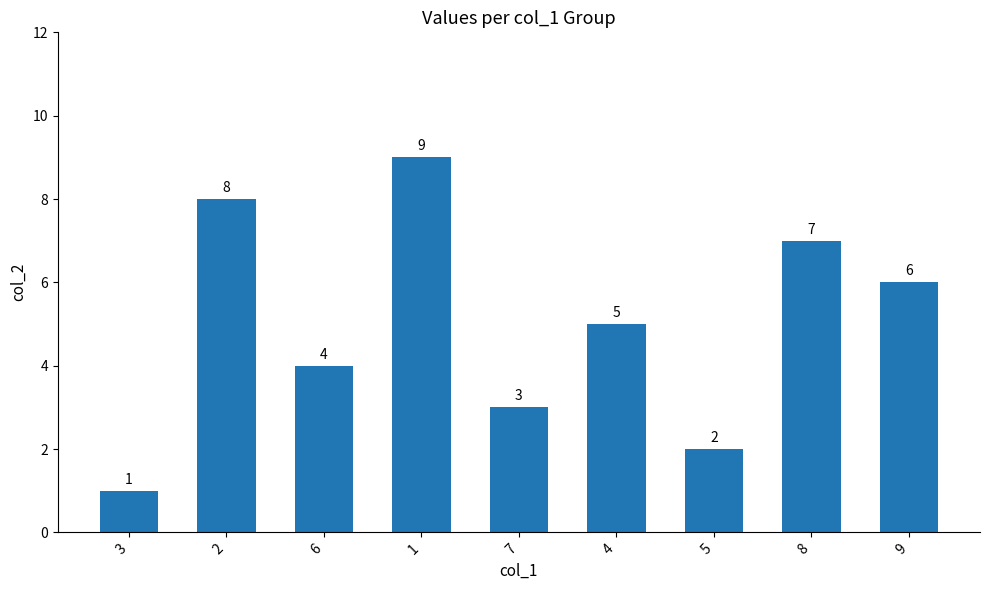

What is the greatest value displayed?

9